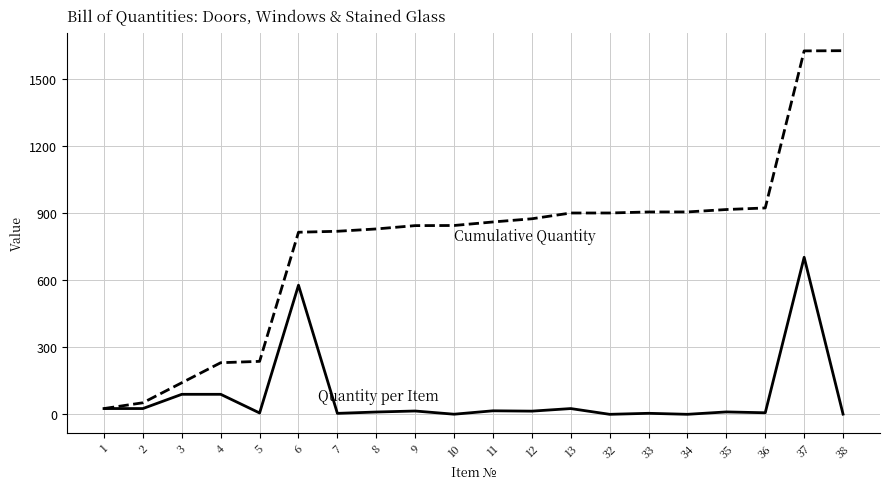

What is the total value across all series at 4?

320.6